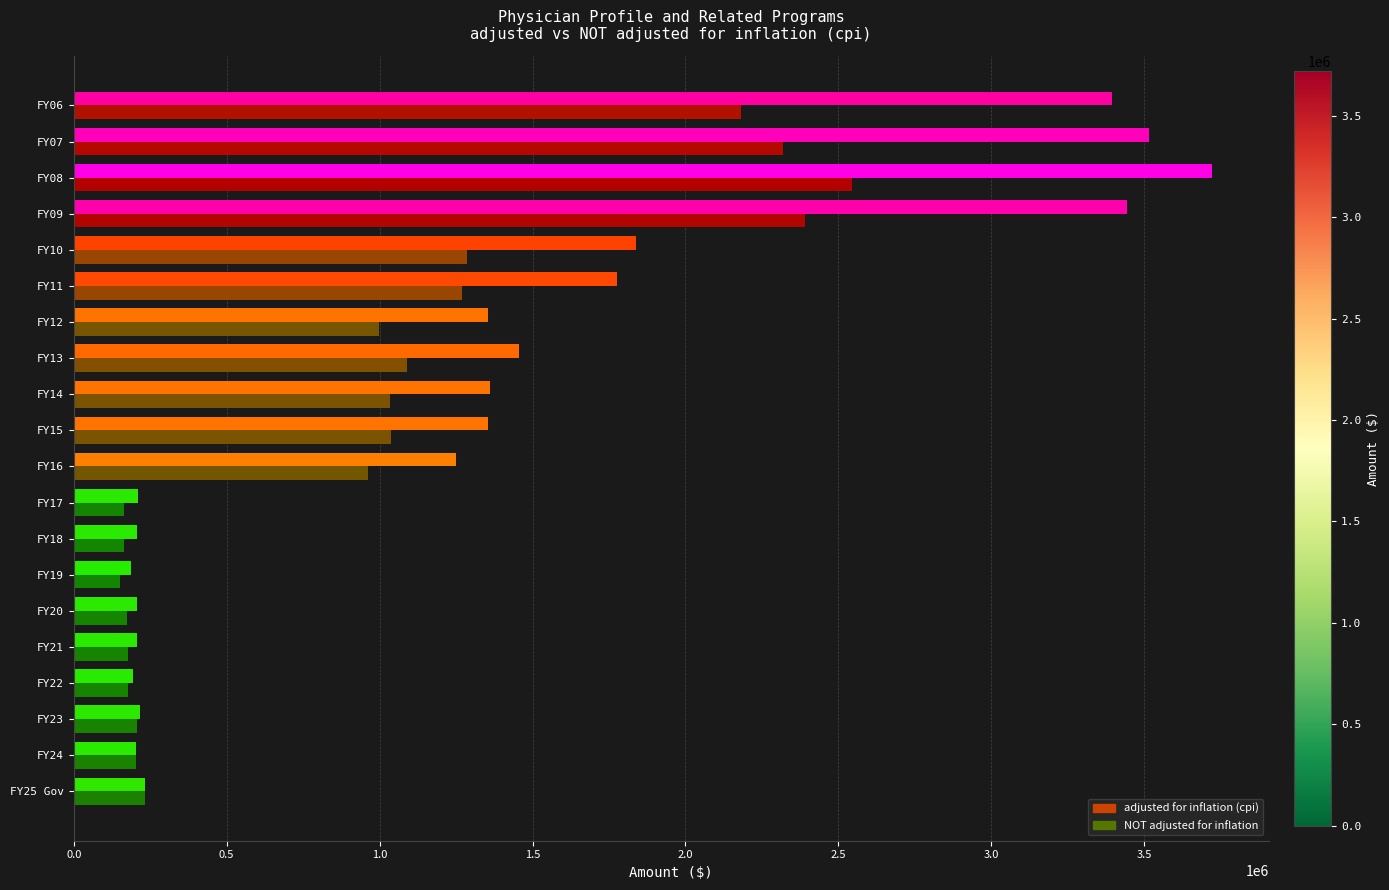

Rank the series at FY13 from lowest to highest value.

NOT adjusted for inflation, adjusted for inflation (cpi)